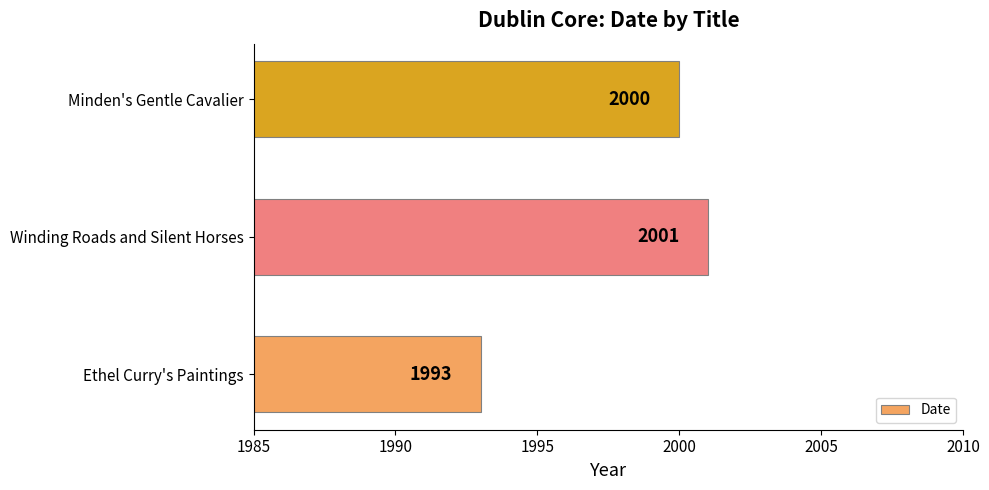

What is the smallest value displayed?

1993